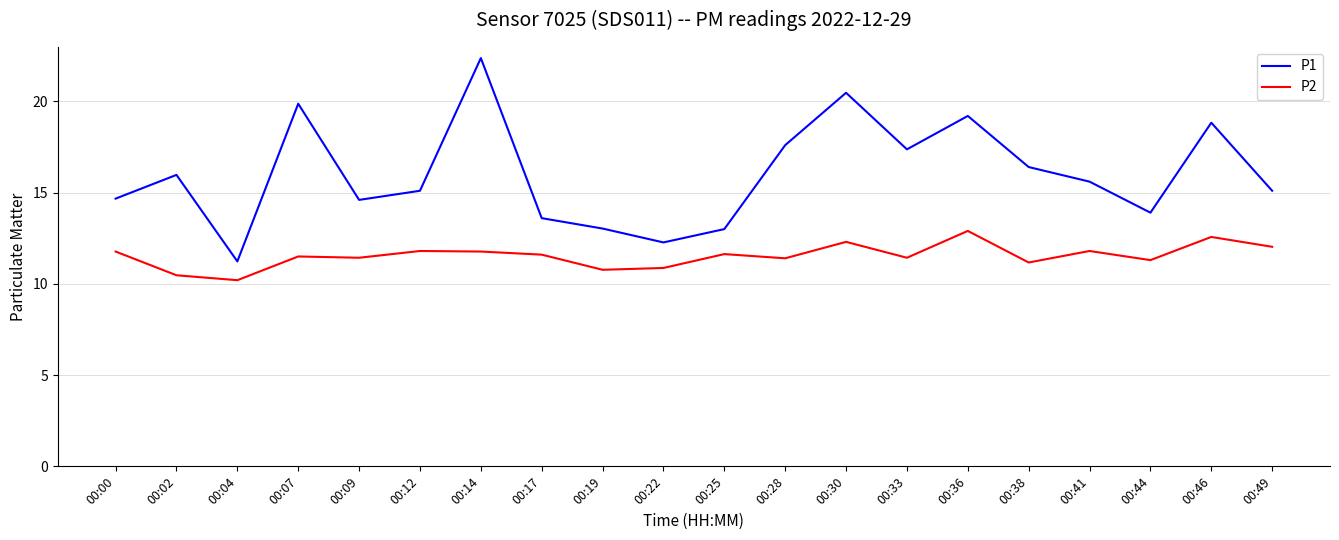

What is the spread (max minus min) of values at 00:38?

5.2